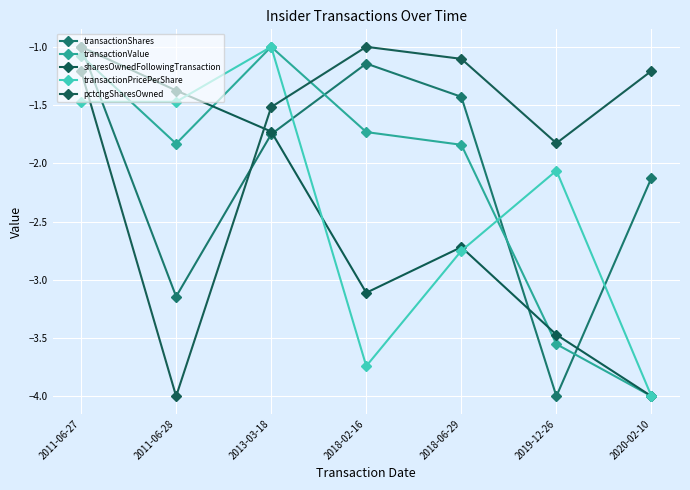

How many data points in pctchgSharesOwned are less than -1?

6